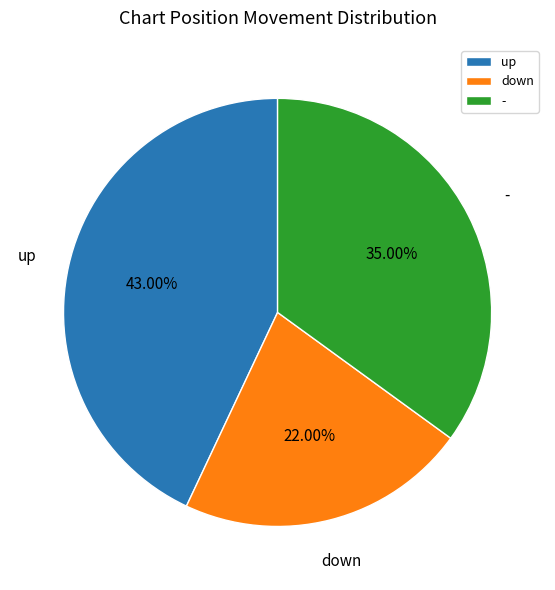

The up slice represents 43% of the pie. True or false?

True